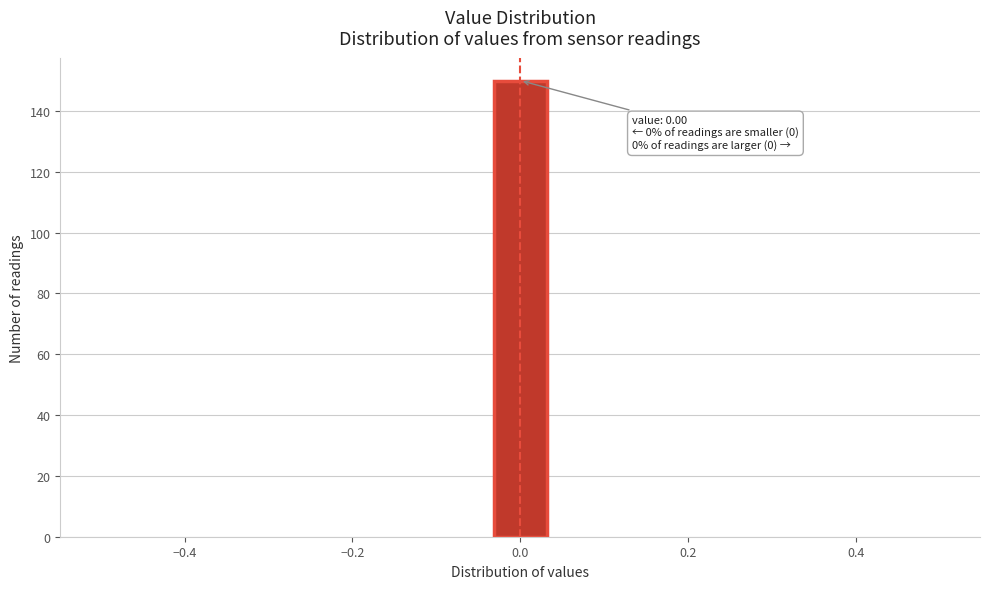

Around what value on the x-axis is the tallest bar? Give the approximate position of its centre, as read against the axis.

0.00